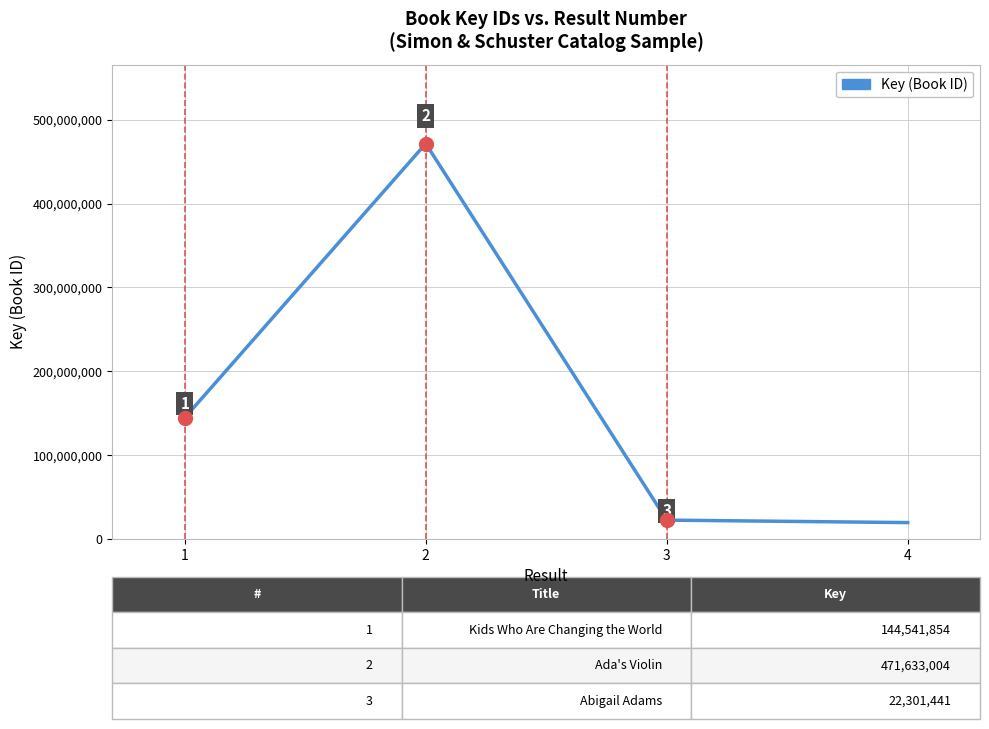

True or false: there are more than 0 points higher than both neighbors.

True